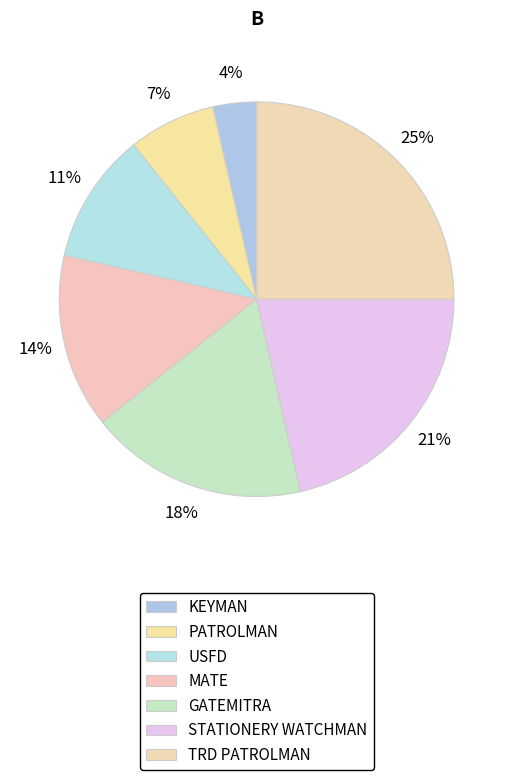

Does USFD represent more than half of the total?

No